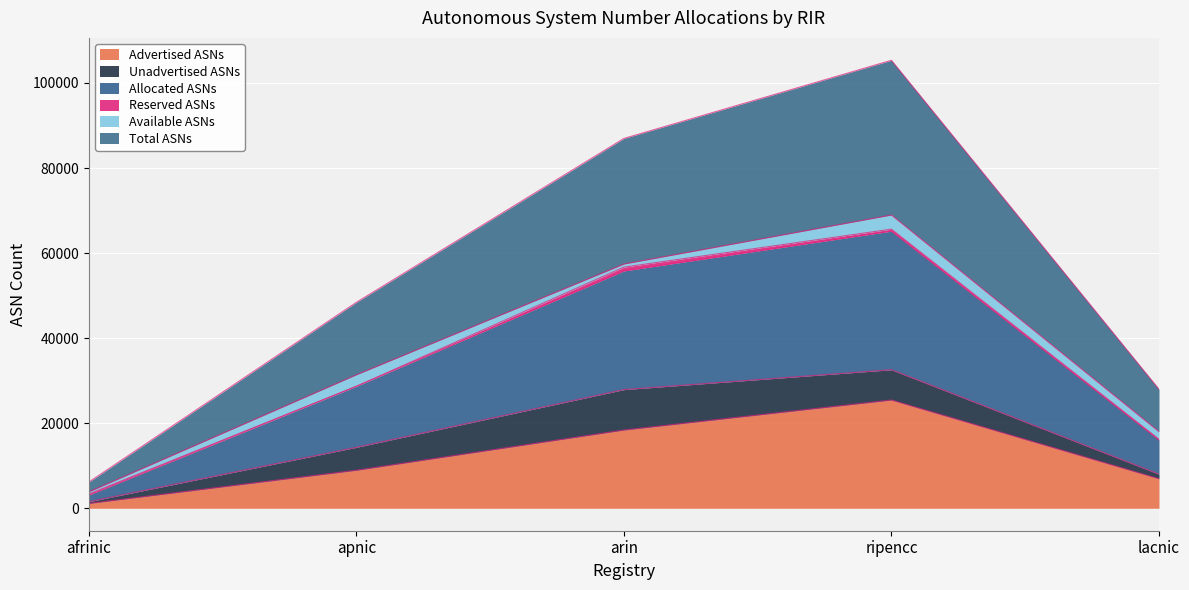

What is the average value of the Total ASNs series?

54977